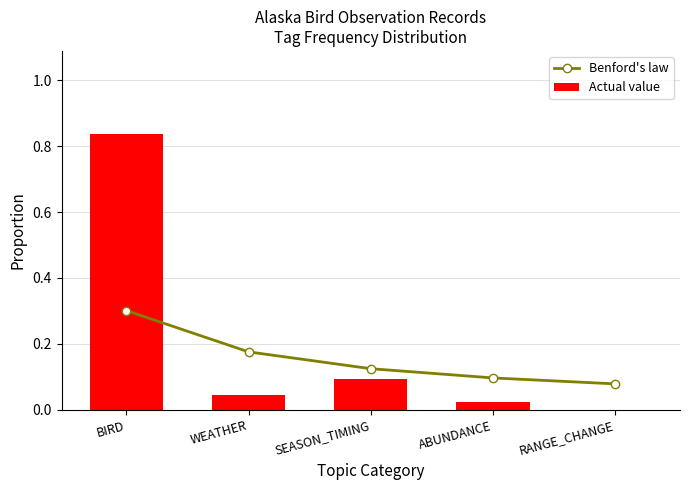

Does the chart contain any negative values?

No